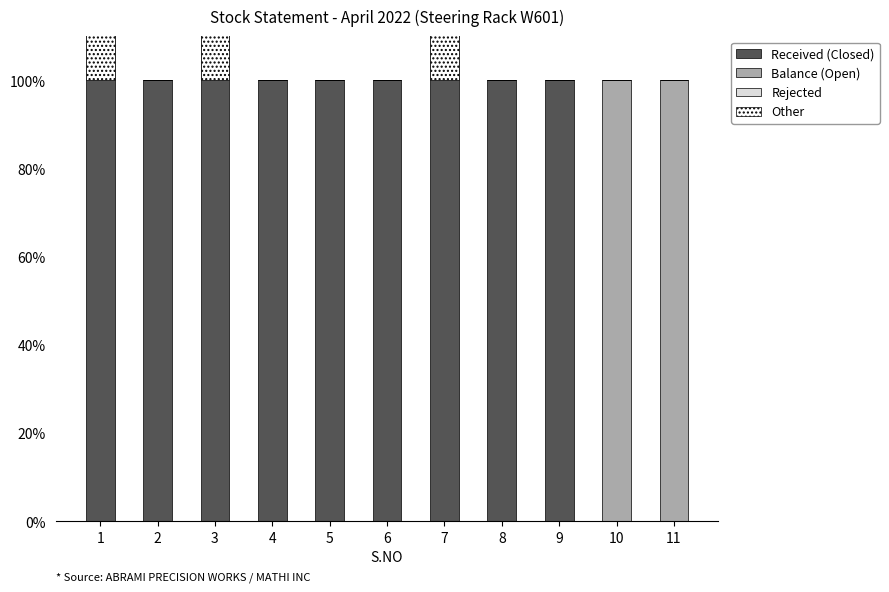

Which label corresponds to the smallest value in the chart?

3